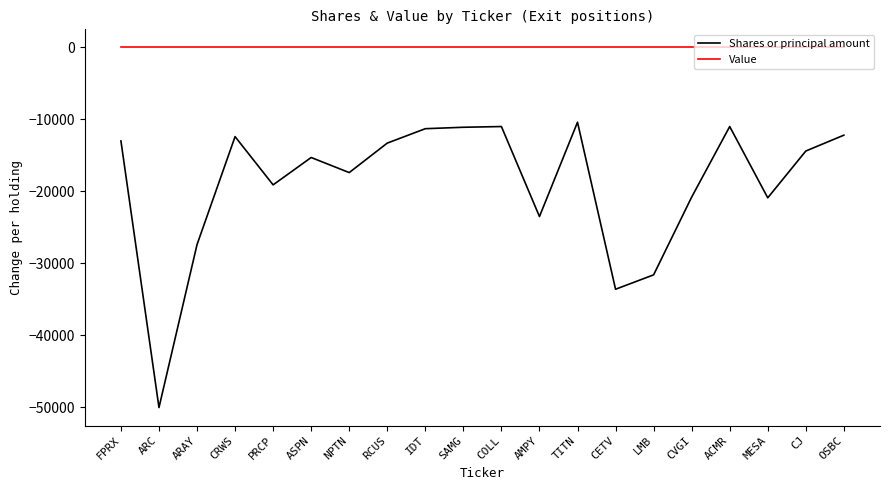

At SAMG, list the series in order from largest to smallest.

Value, Shares or principal amount